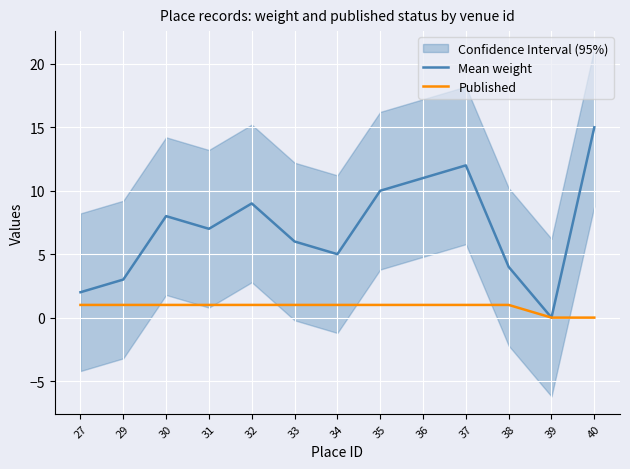

Is this an area chart (filled region under the line)?

No